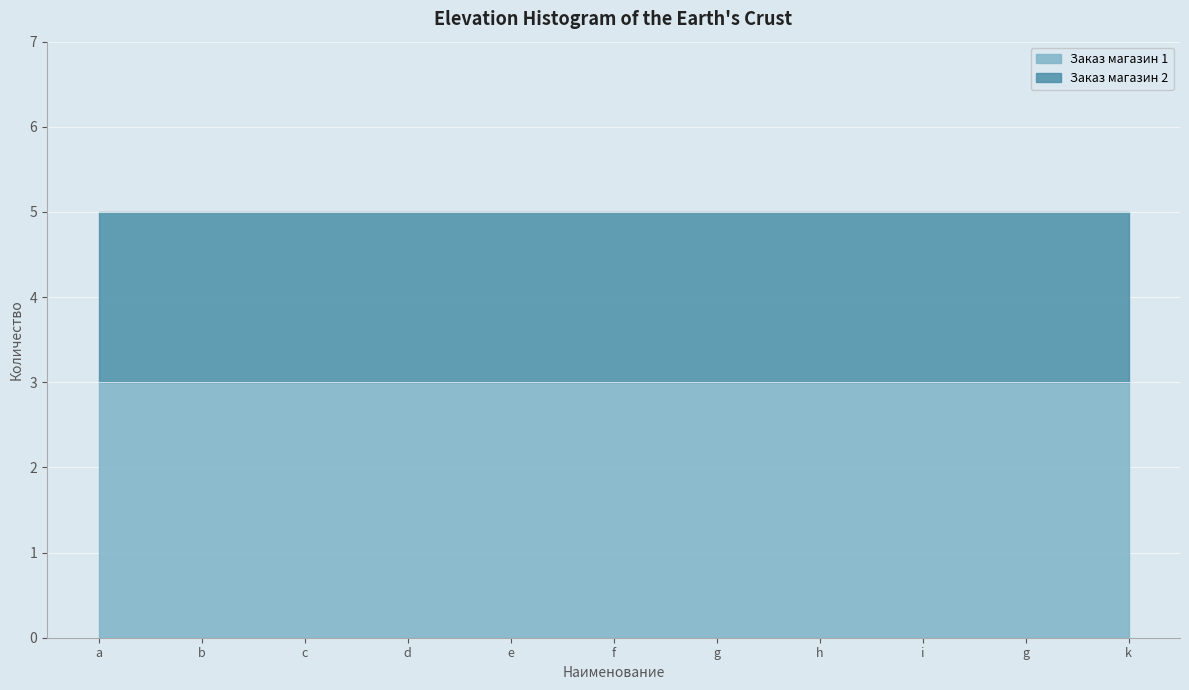

True or false: Заказ магазин 2 and Заказ магазин 1 intersect in this chart.

False